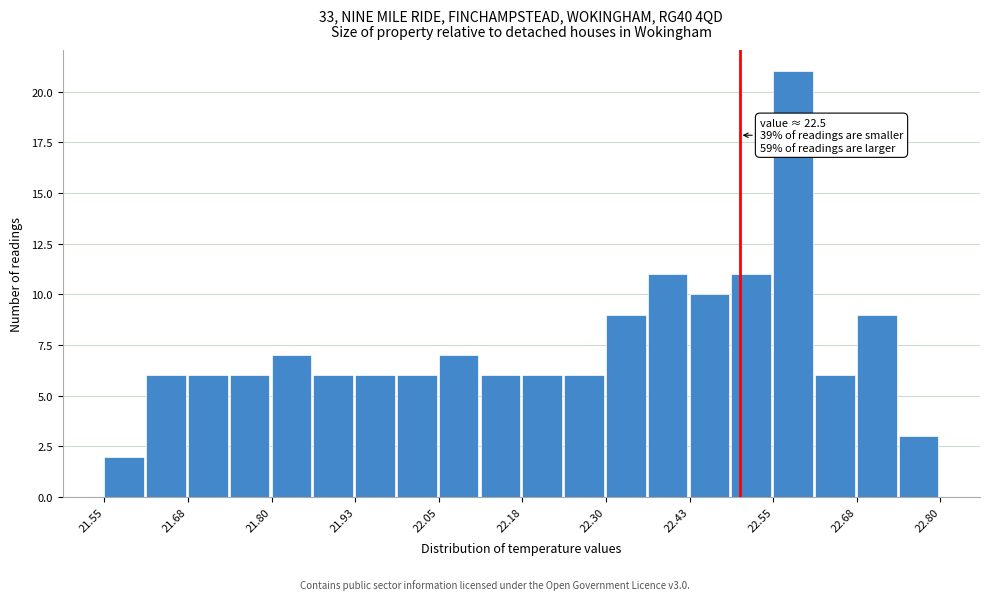

Around what value on the x-axis is the tallest bar? Give the approximate position of its centre, as read against the axis.

22.58